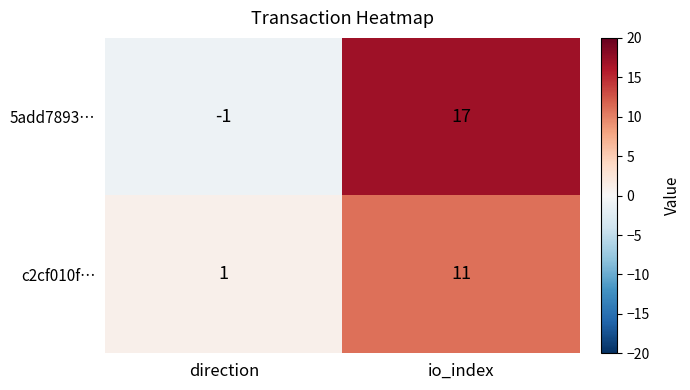

At which category is the sum across all series the highest?

io_index